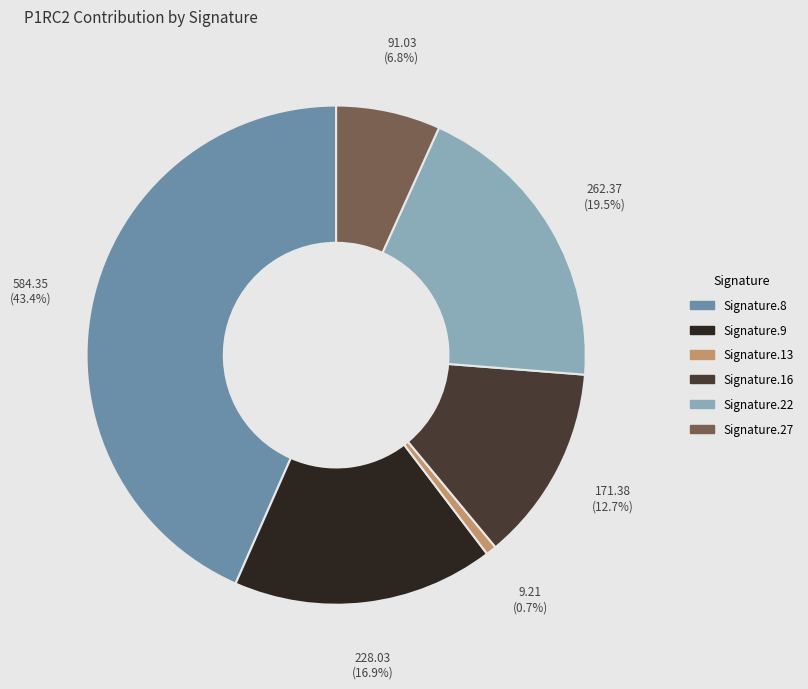

Is it true that Signature.9 is 5% of the pie?

False